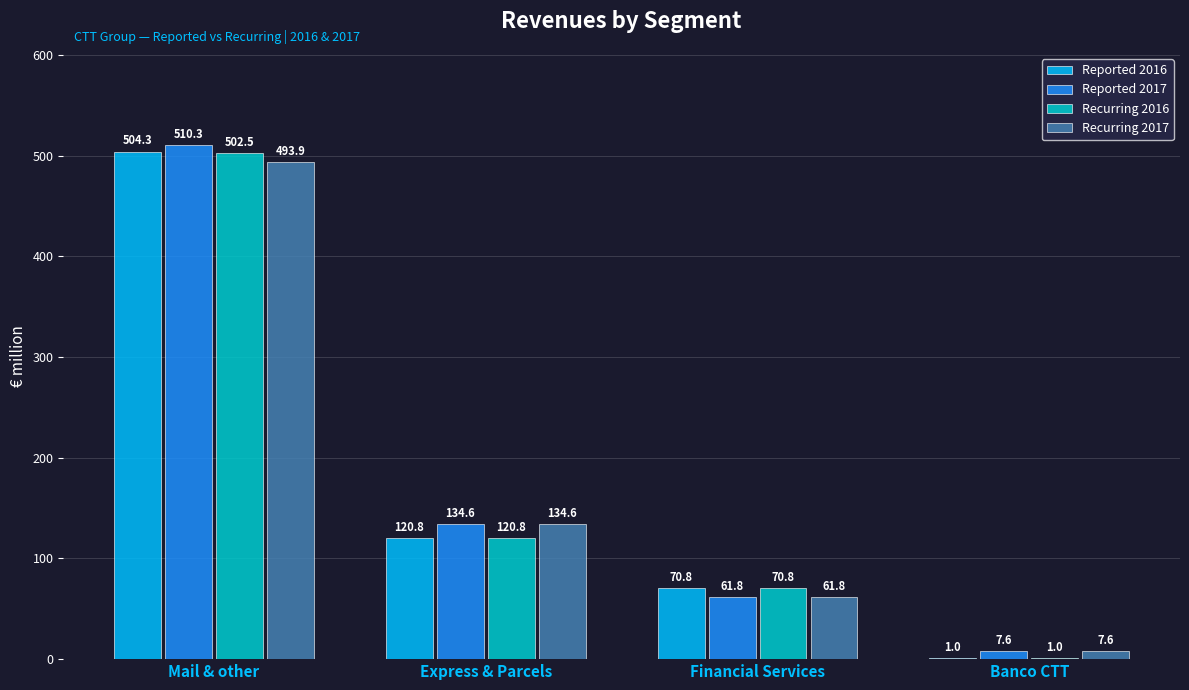

Count the number of categories in the chart.

4